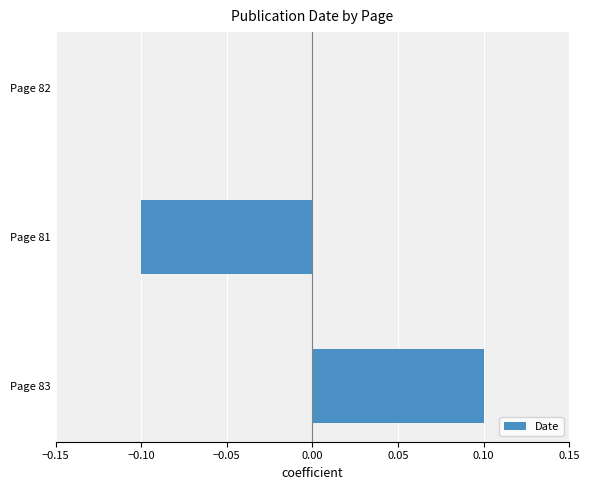

At which category does the chart reach its peak across all series?

Page 83